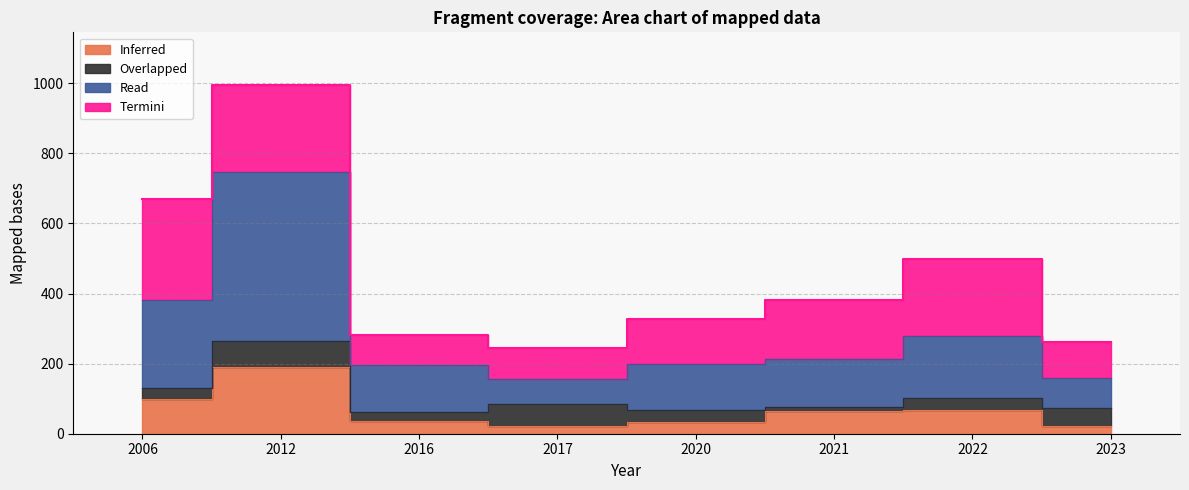

What is the average value of the Inferred series?

67